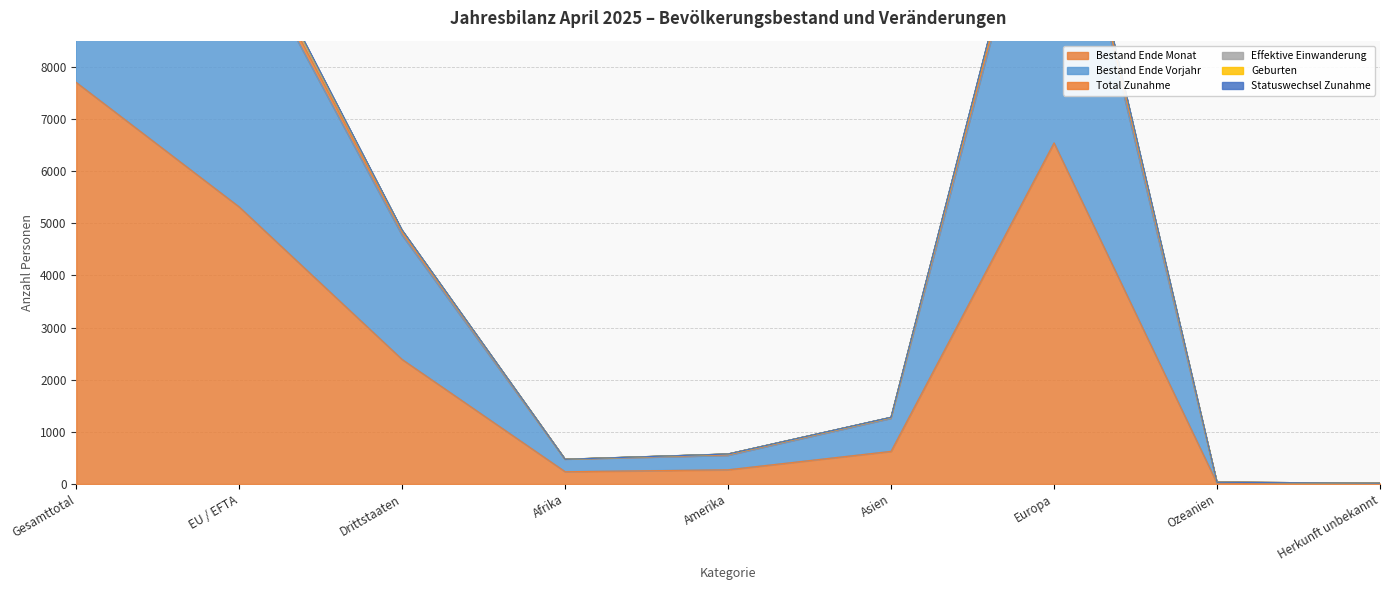

How many data points in Bestand Ende Monat are less than 626?

4